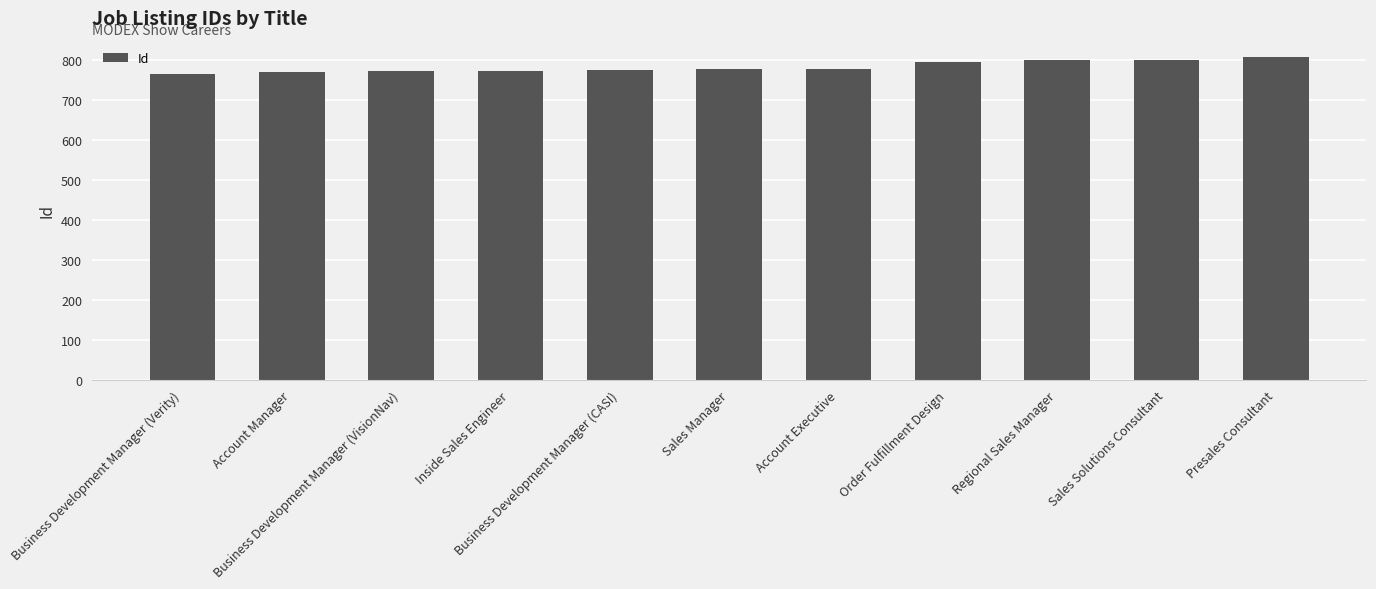

What is the ratio of the value at Account Executive to the value at Business Development Manager (VisionNav)?

1.0